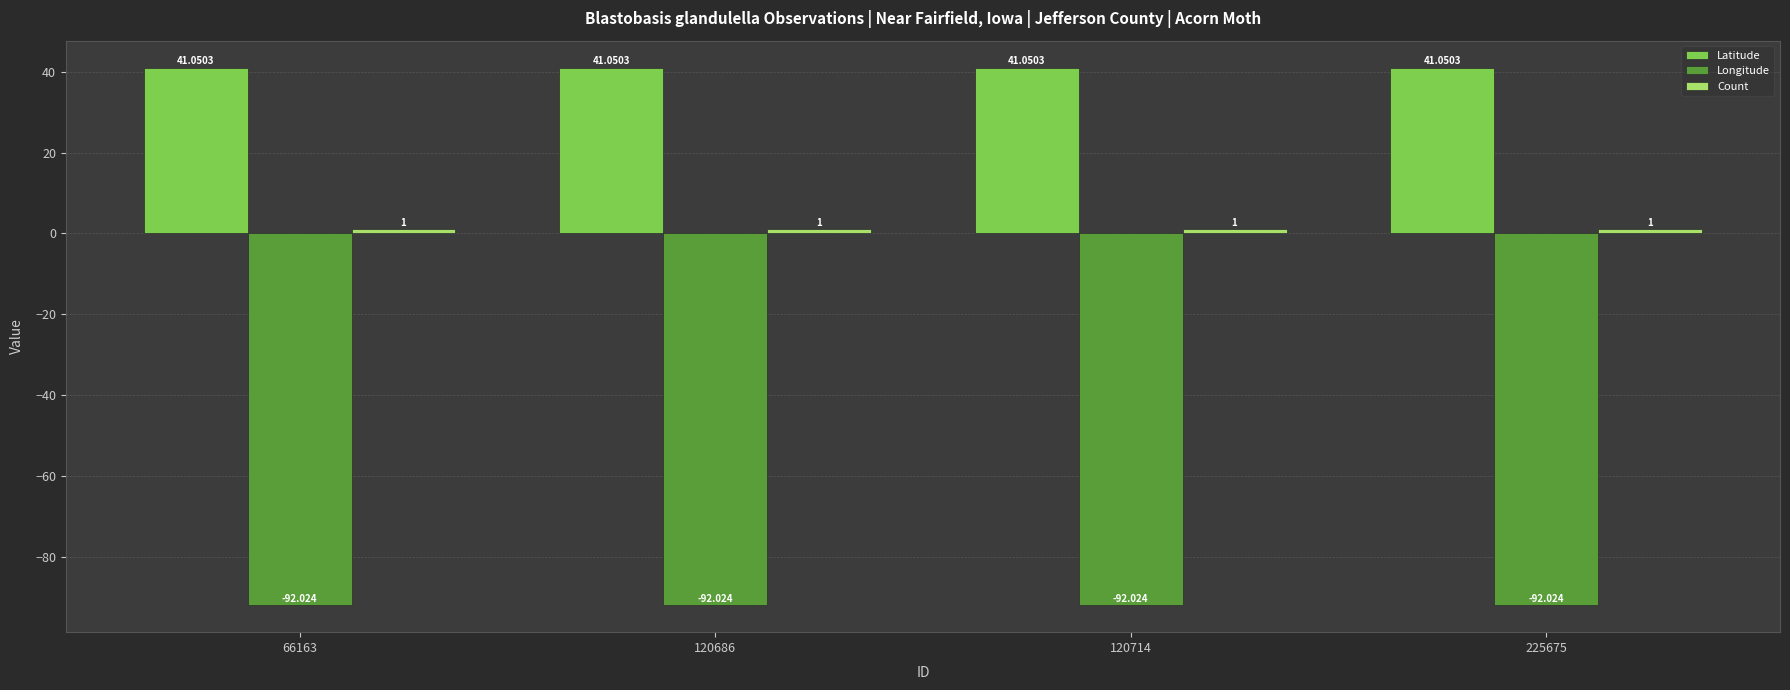

Which series has the largest total across all categories?

Latitude